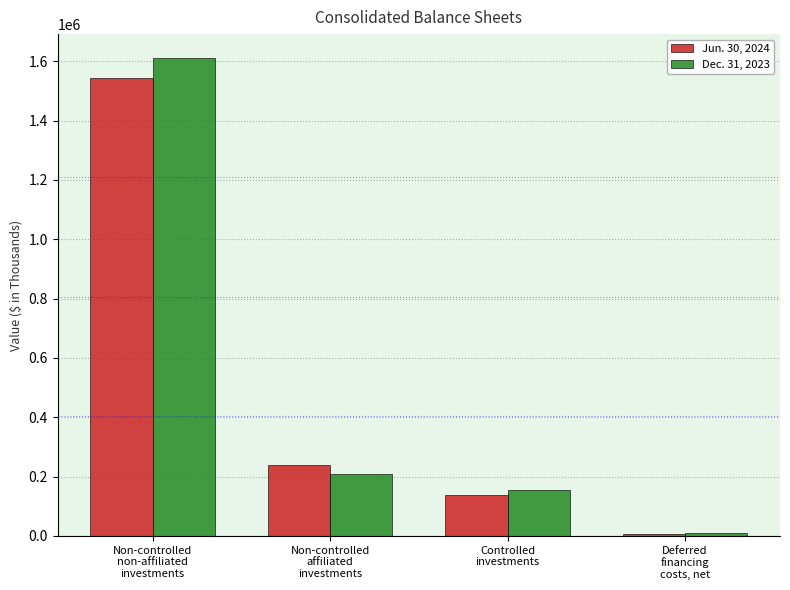

List the series in order of their peak value, lowest first.

Jun. 30, 2024, Dec. 31, 2023